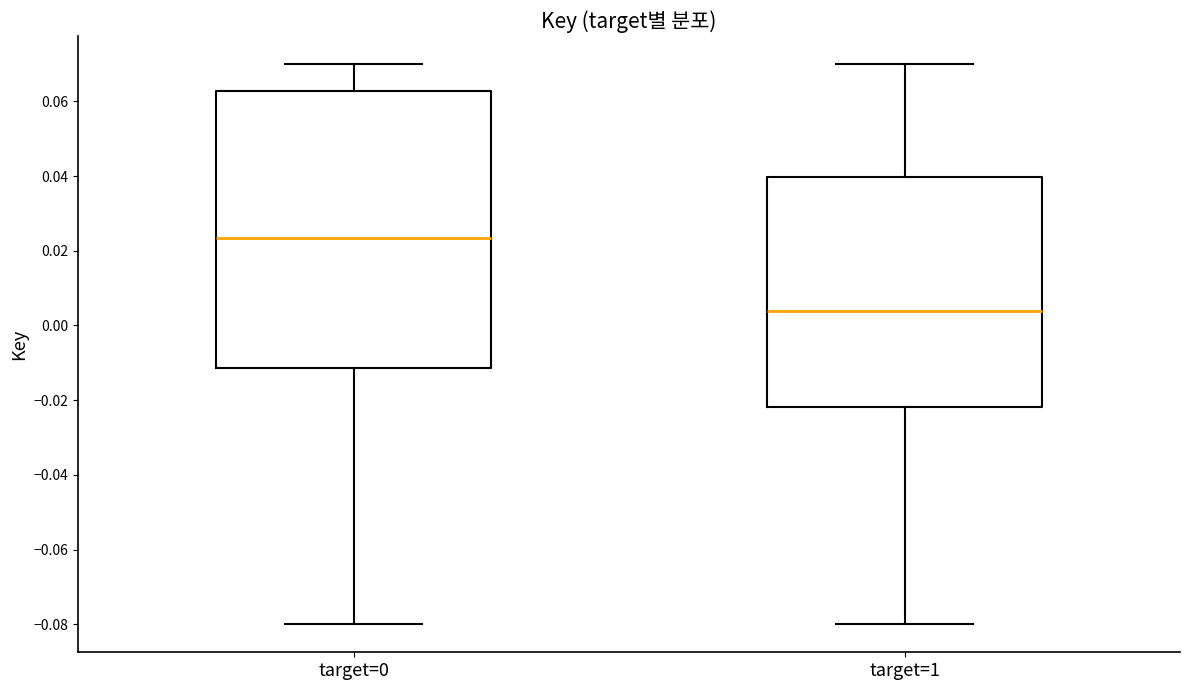

Reading left to right, transcribe this box plot: for each box, give where its median line is, the range the box spans, and where its two whiskers end, as read against the y-axis. The values are not printed on the chart, so give them approximately, as read against the axis.

target=0: median 0.024, box -0.012 to 0.062, whiskers -0.080 to 0.070
target=1: median 0.004, box -0.022 to 0.040, whiskers -0.080 to 0.070